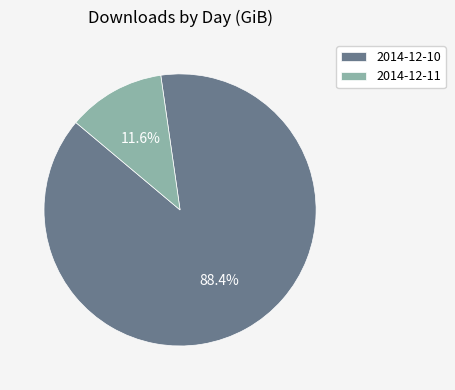

Which slice is the largest?

2014-12-10